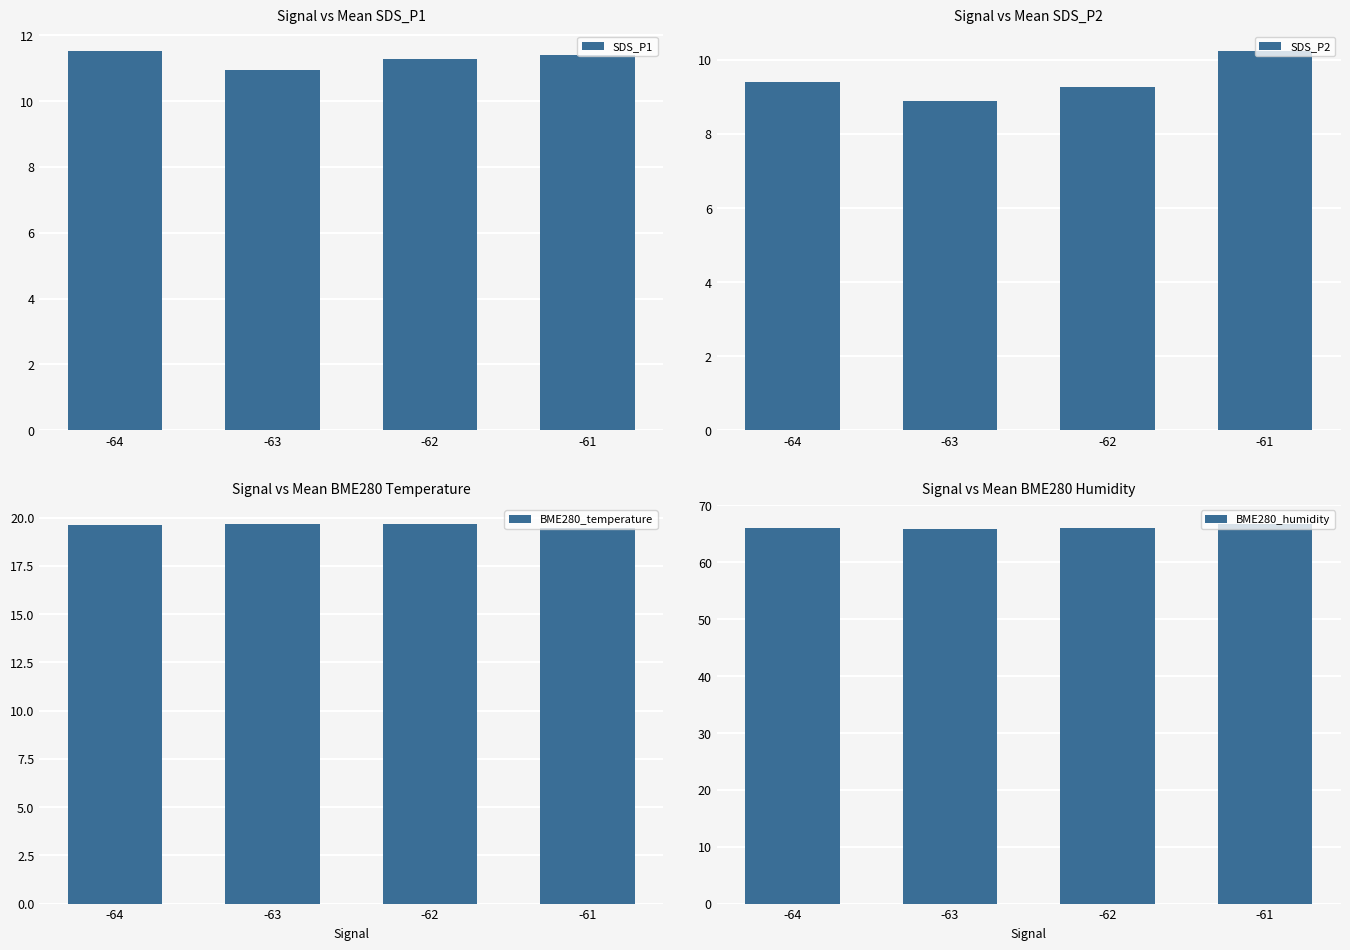

Between -63 and -61, which series saw the biggest shift?

SDS_P2